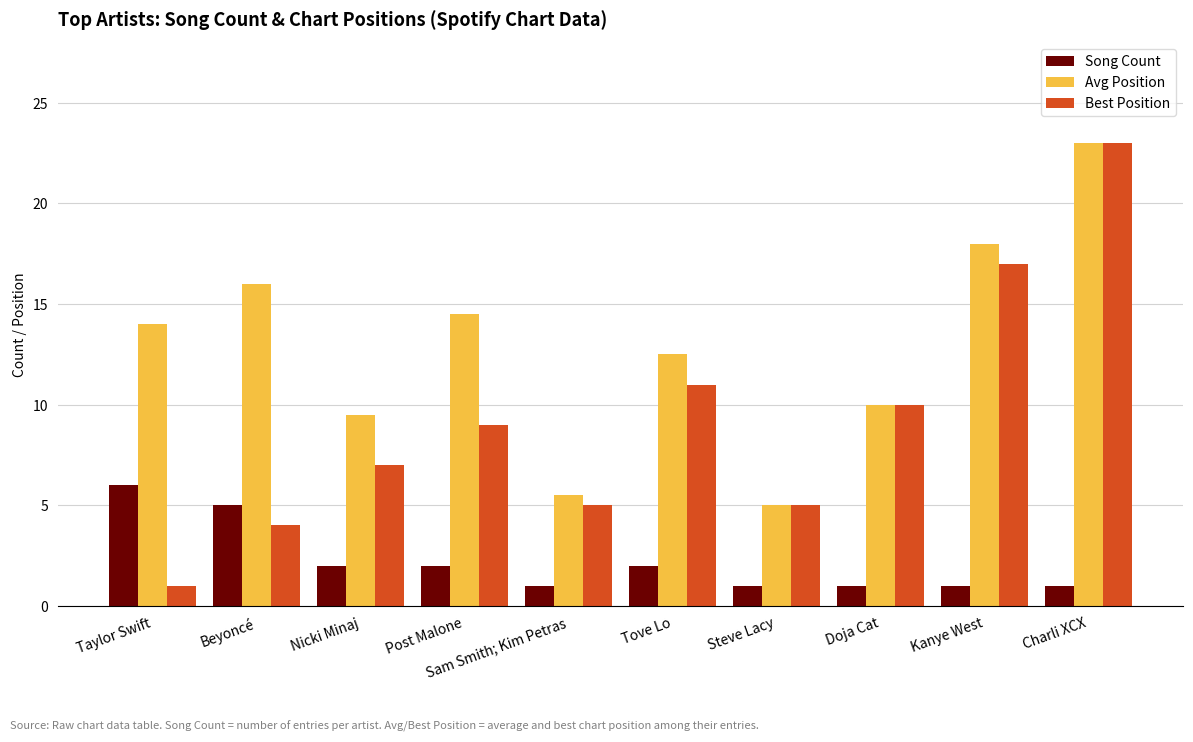

What are all the series names shown in the legend?

Song Count, Avg Position, Best Position